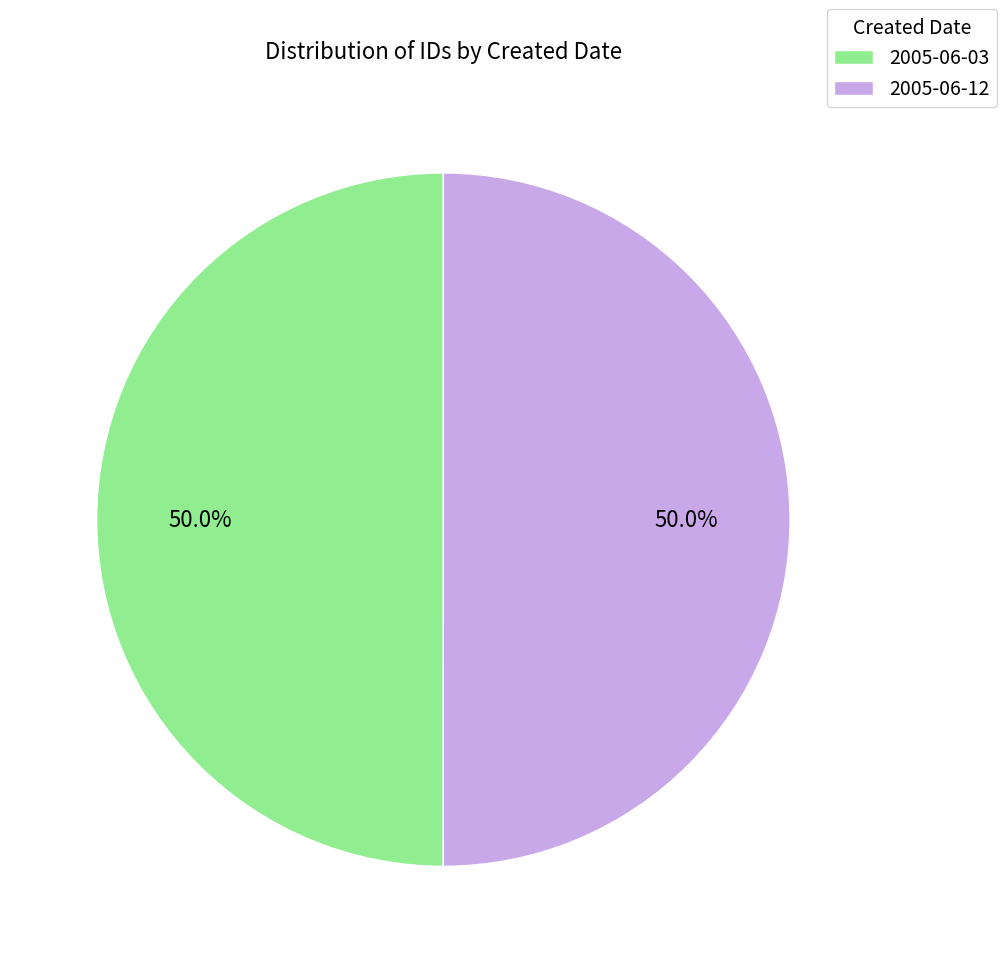

To the nearest percent, what is the average slice percentage?

50%